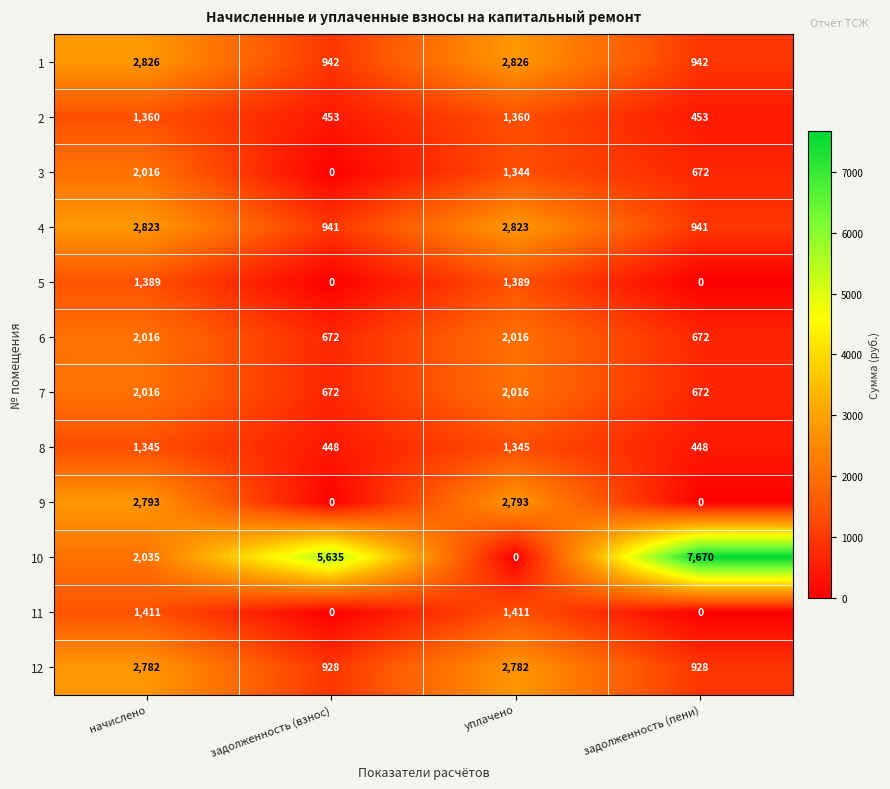

True or false: 11 has a value of 0 at задолженность (взнос).

True